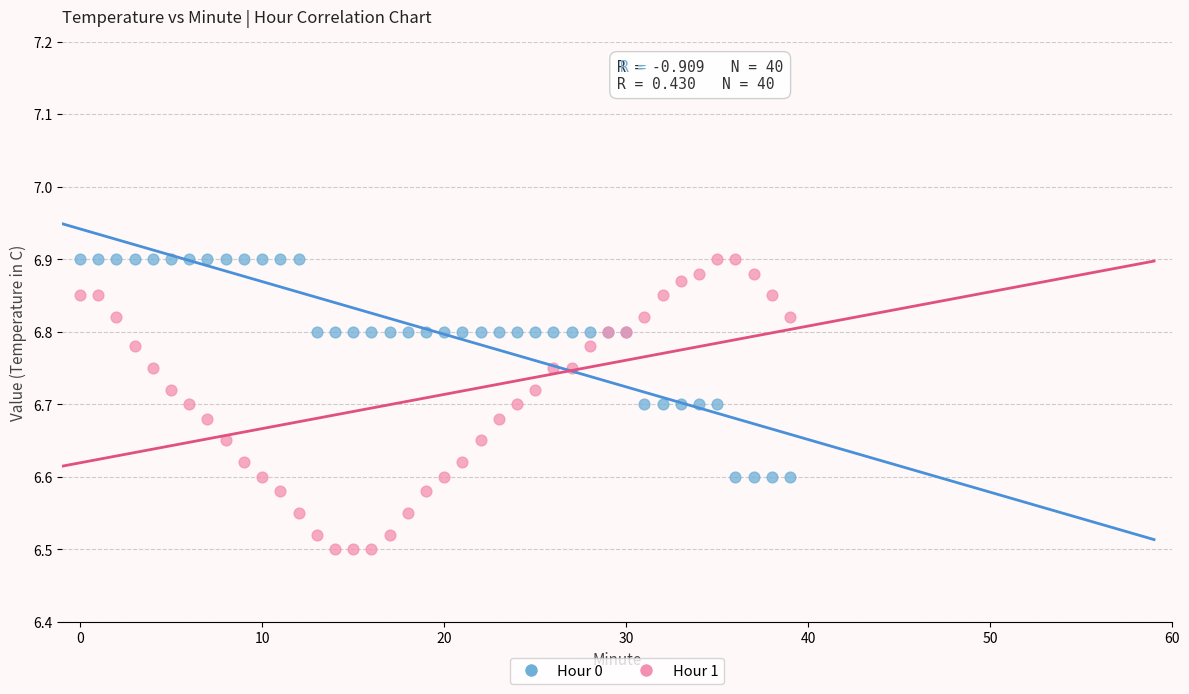

Which series reaches the minimum Y coordinate?

Hour 1